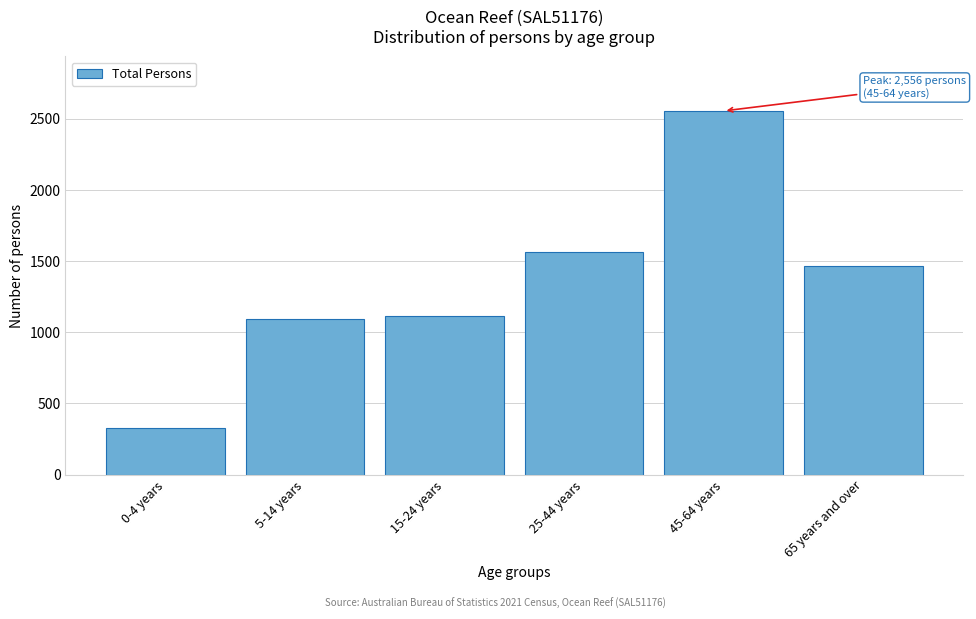

Reading right to left, extract all data points from this chart.

1466	2556	1565	1116	1090	327